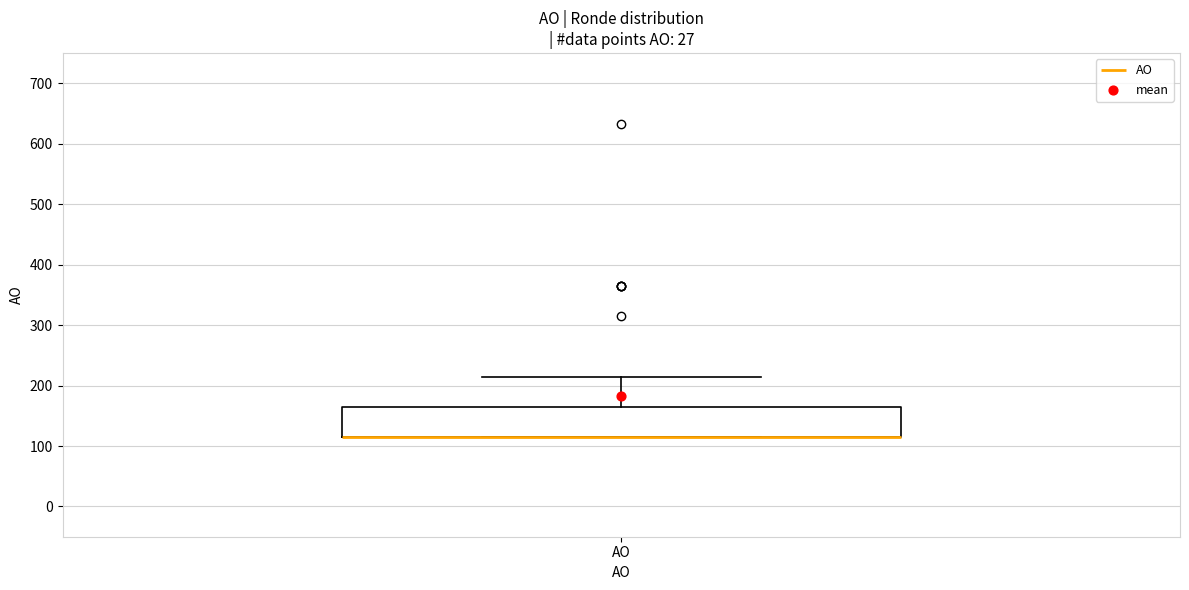

Transcribe this box plot: give where the median line is, the range the box spans, and where the two whiskers end, as read against the y-axis. The values are not printed on the chart, so give them approximately, as read against the axis.

median 120 (drawn on the box's lower edge), box 120 to 160, whiskers 120 to 210